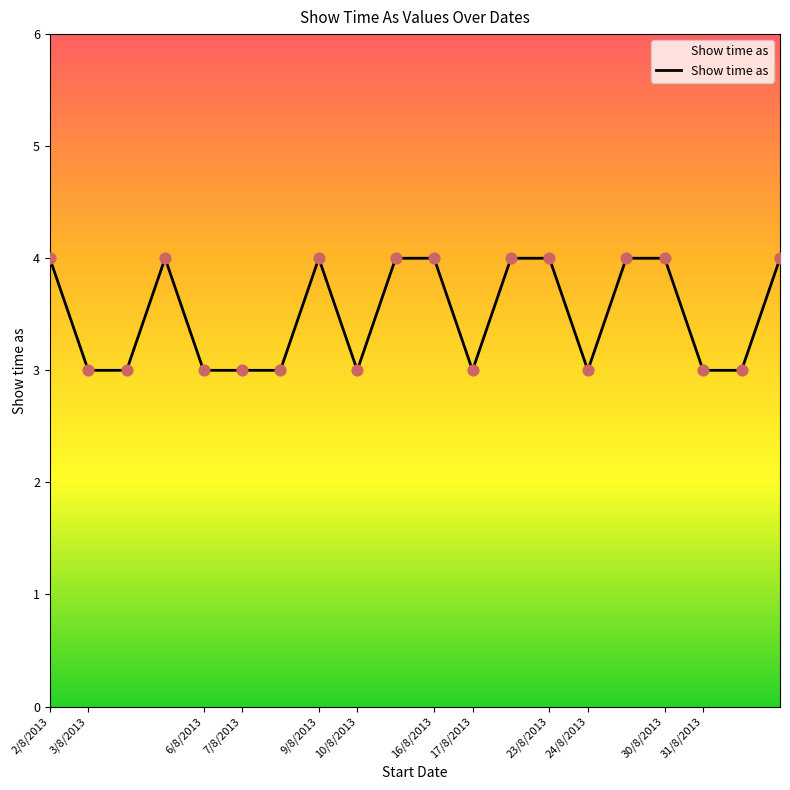

What is the minimum value shown in the chart?

3